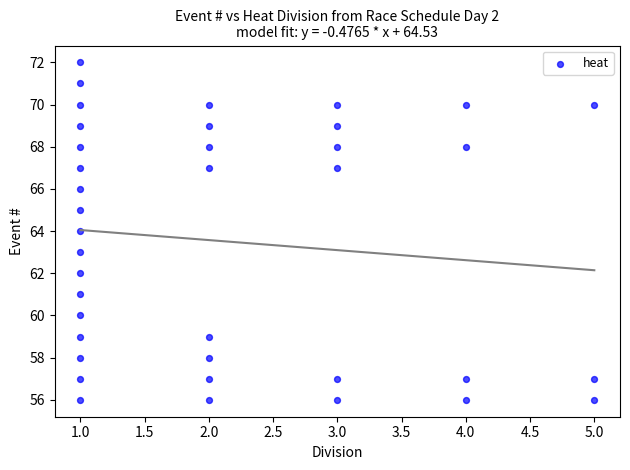

What is the range of Y values (max minus min)?

16